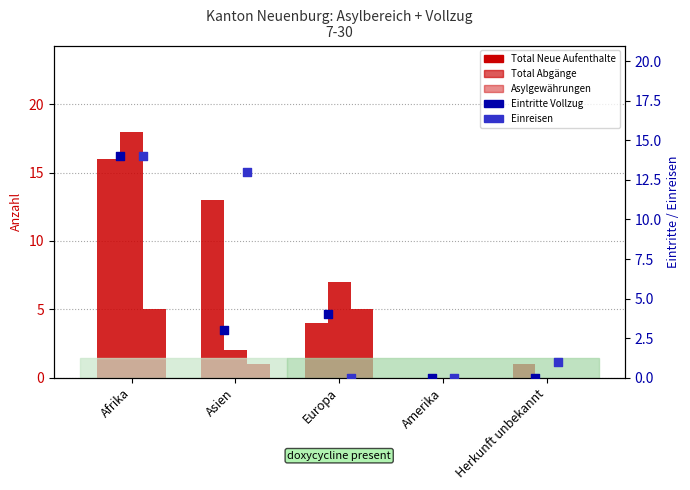

Which series has the largest total across all categories?

Total Neue Aufenthalte